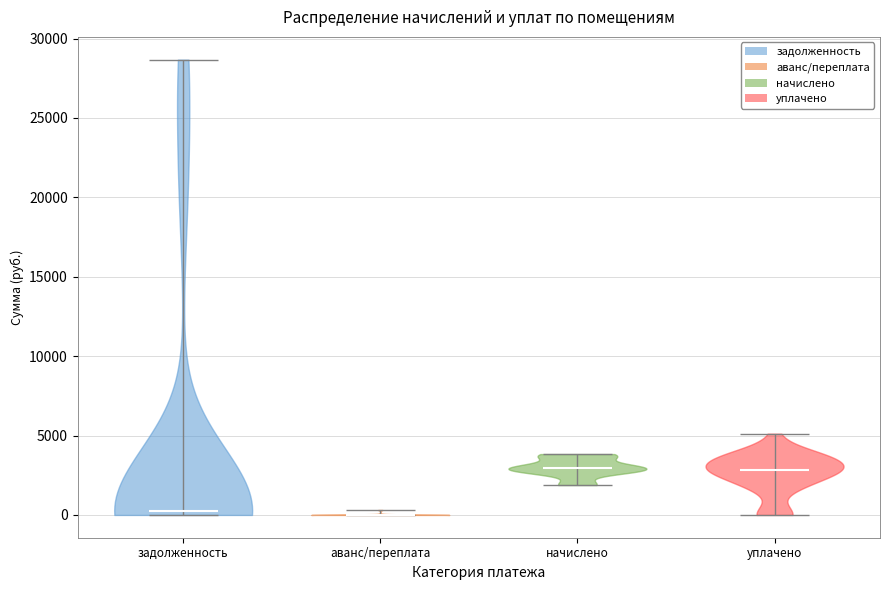

Reading left to right, read every violin against the y-axis: where its median line is, and the lowest and highest points it reaches. The values are not printed on the chart, so give them approximately, as read against the axis.

задолженность: median line 0, lowest point 0, highest point 28500
аванс/переплата: median line 0, lowest point 0, highest point 500
начислено: median line 3000, lowest point 2000, highest point 4000
уплачено: median line 3000, lowest point 0, highest point 5000